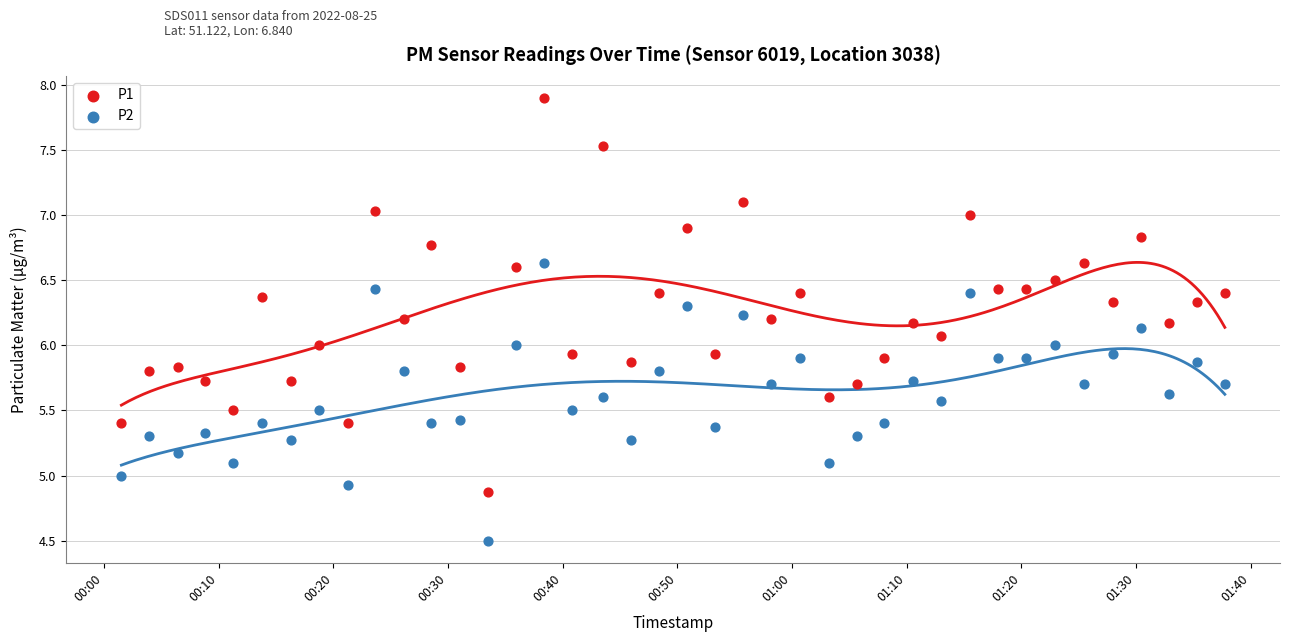

Which series contains the highest Y value?

P1